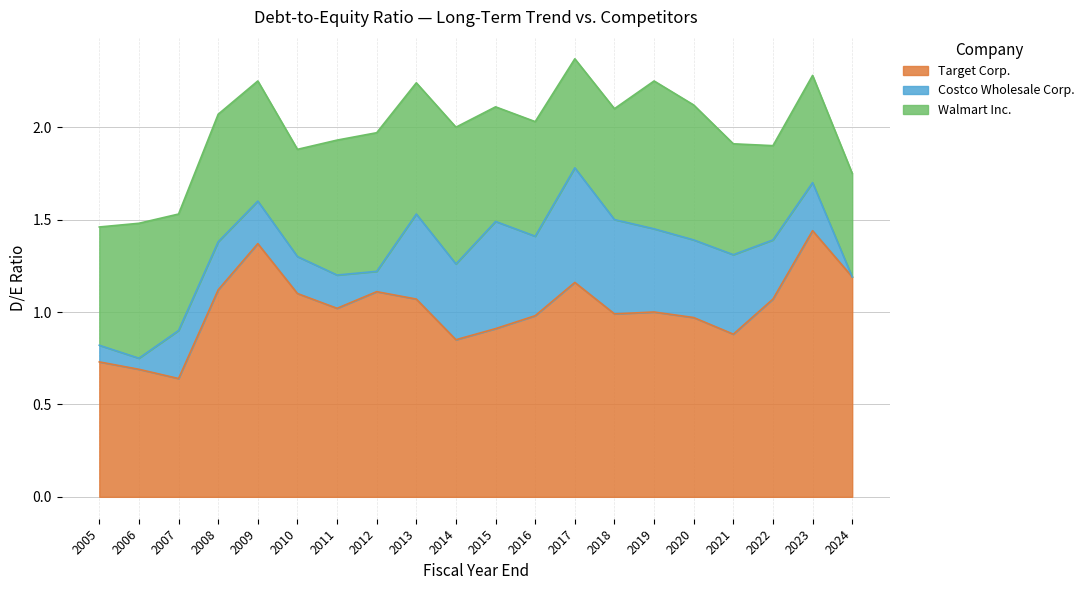

What is the difference between the highest and lowest values at 2023?

1.2